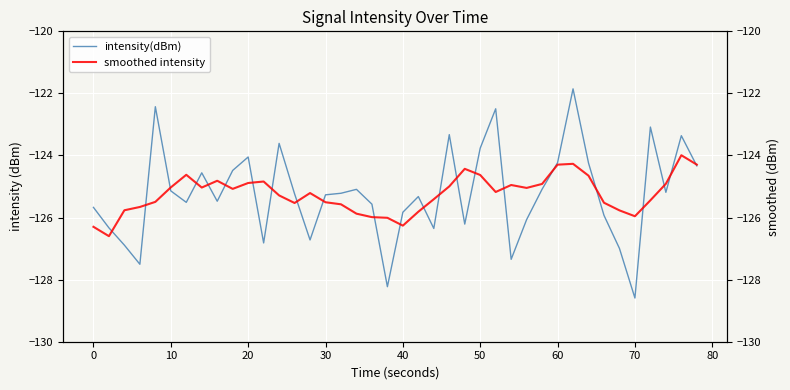

Rank the series by their average value, from lowest to highest.

smoothed intensity, intensity(dBm)